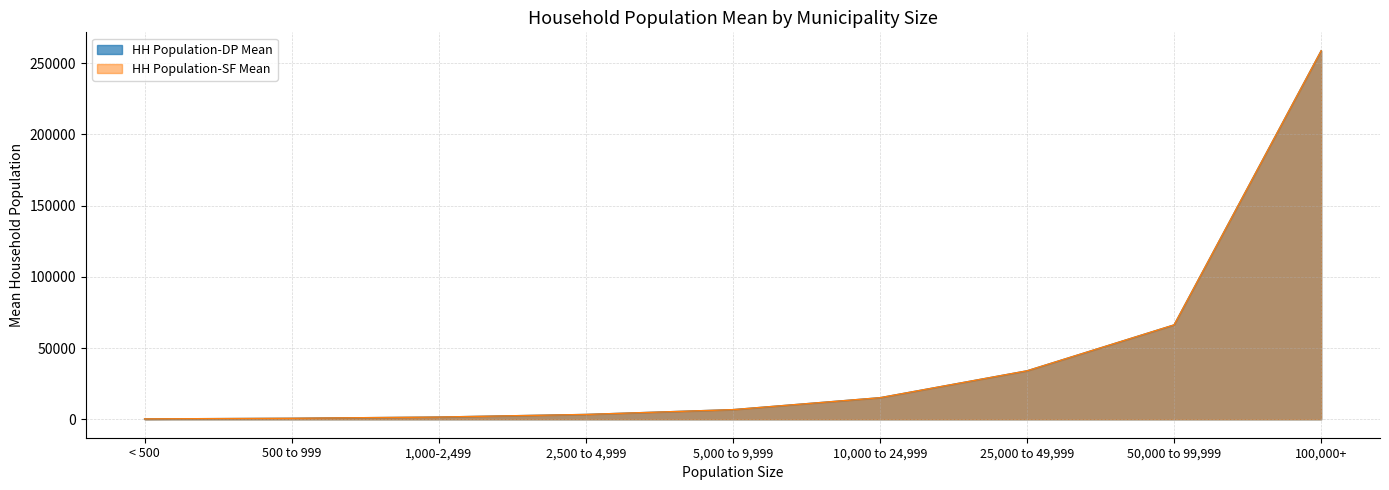

How many intersections are there between HH Population-SF Mean and HH Population-DP Mean?

1